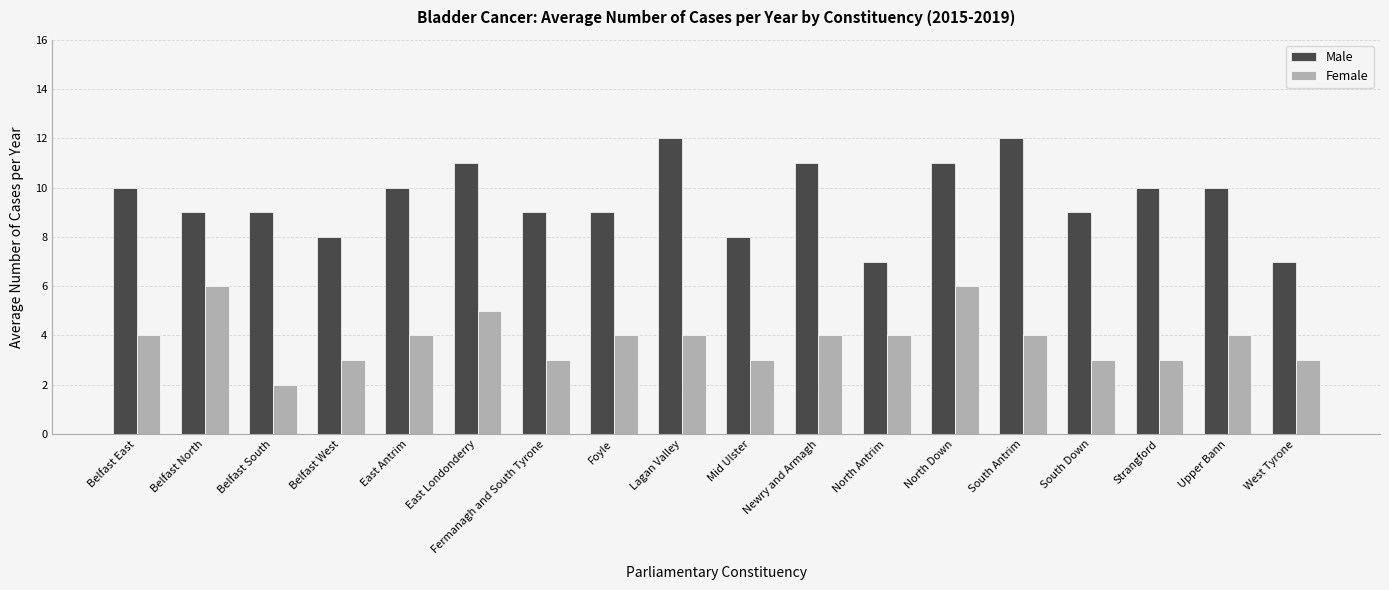

True or false: Female has a value of 6 at North Down.

True